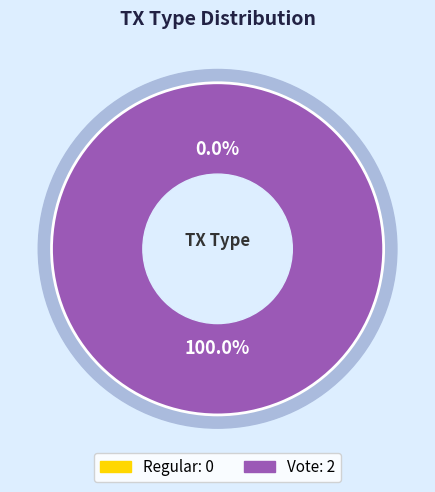

Combined, what portion of the pie is Vote and Regular?

100.0%